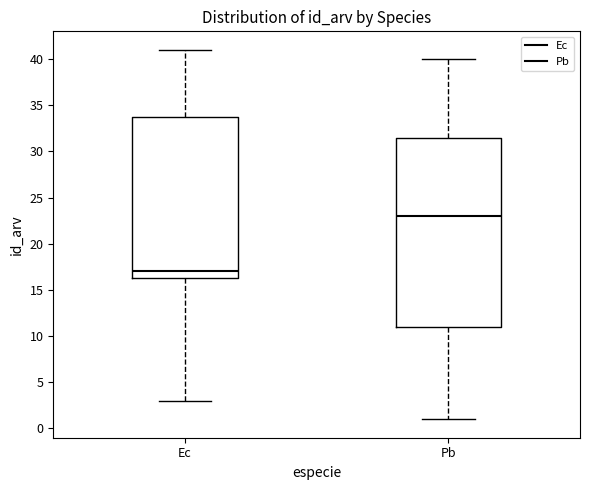

Where does the lower whisker of the box for Ec end on the y-axis? The values are not printed on the chart, so give them approximately, as read against the axis.

3.0